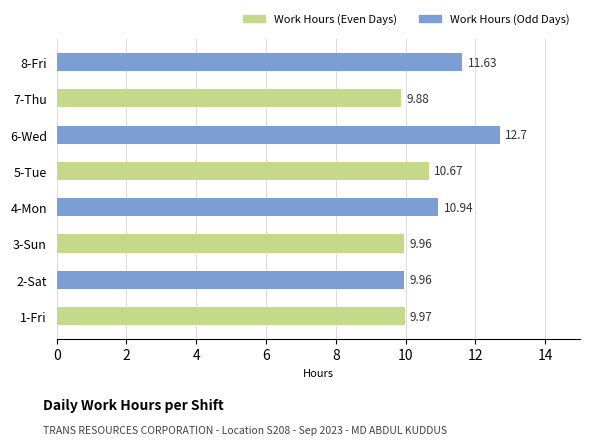

How many bars are there in total?

8